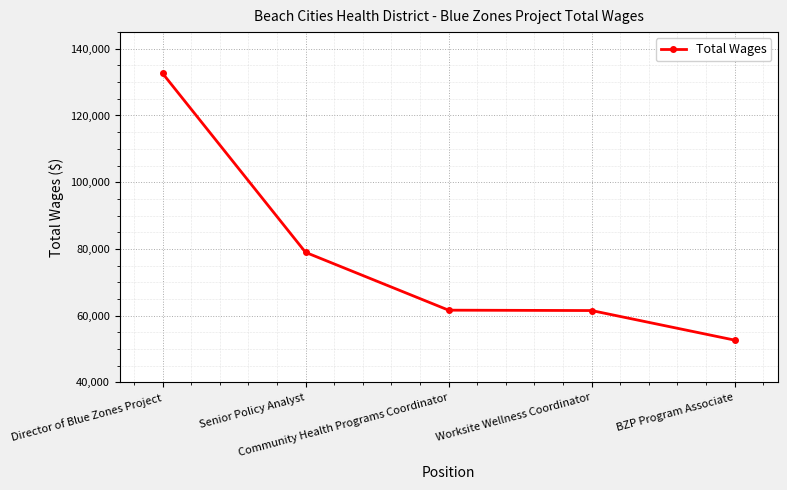

What is the change in value from Community Health Programs Coordinator to BZP Program Associate?

-8979